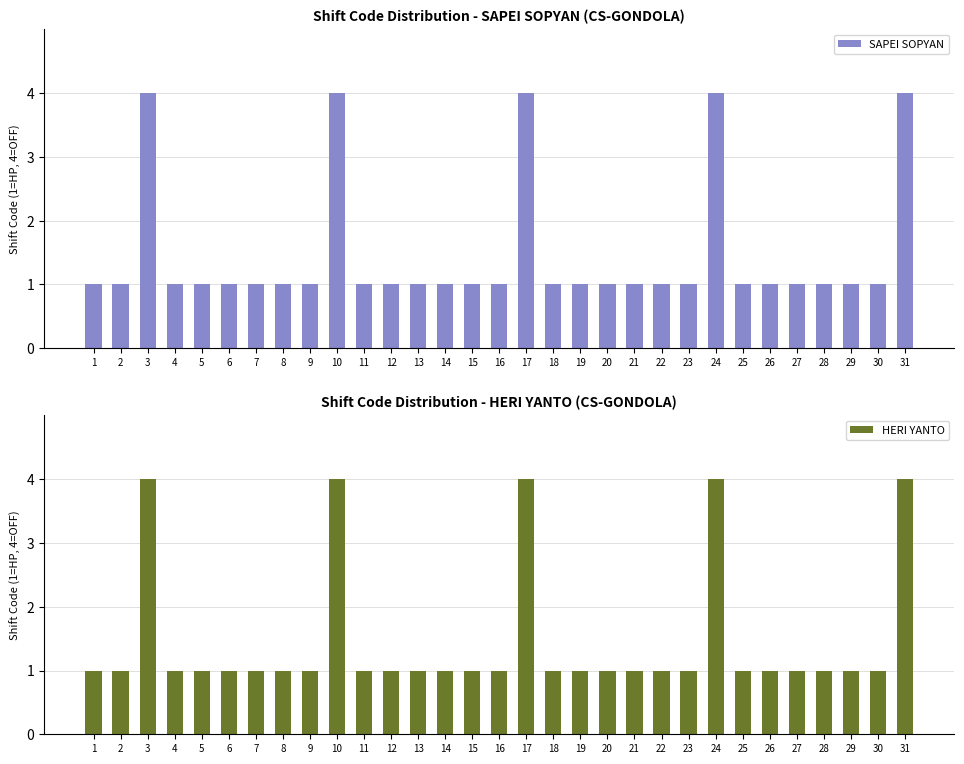

True or false: SAPEI SOPYAN has a value of 1 at 7.

True